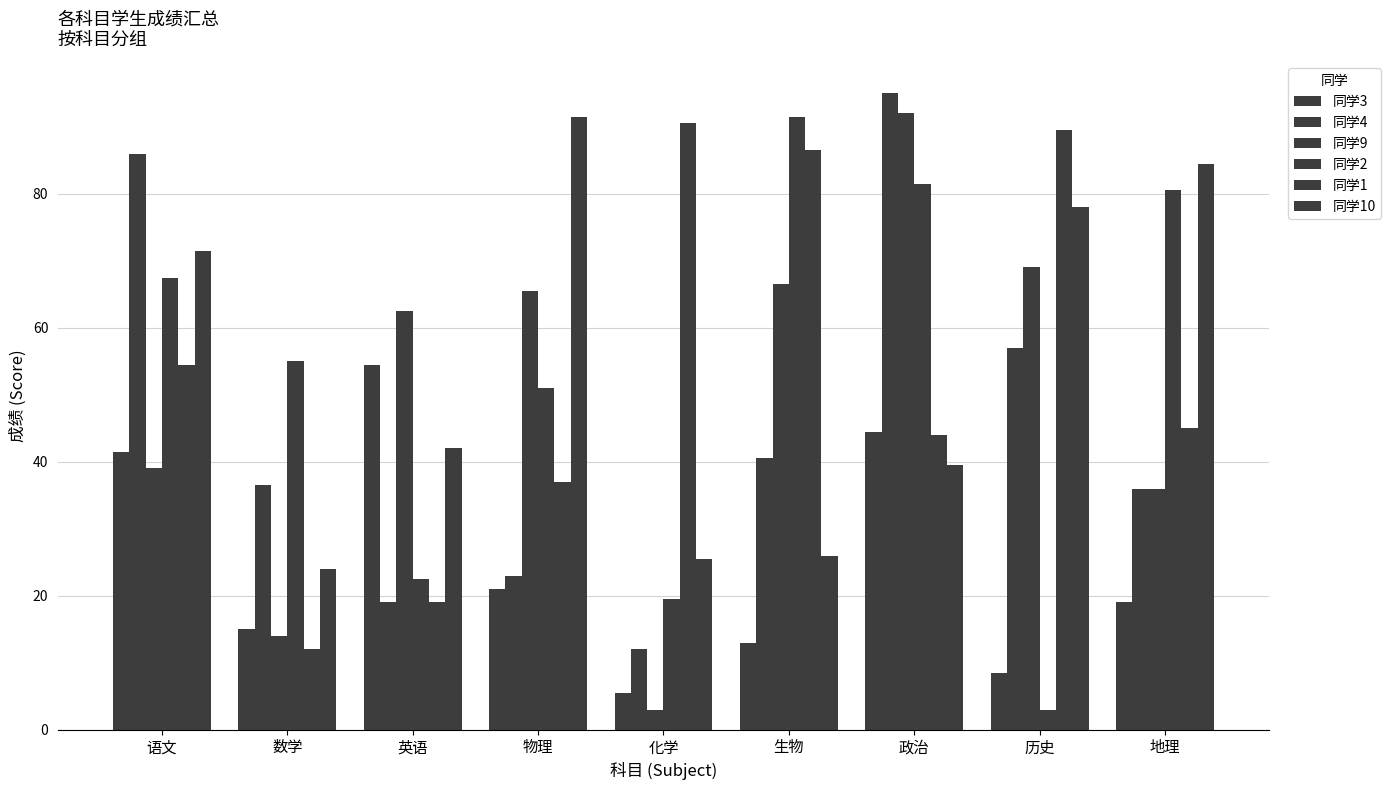

Does the chart contain any negative values?

No